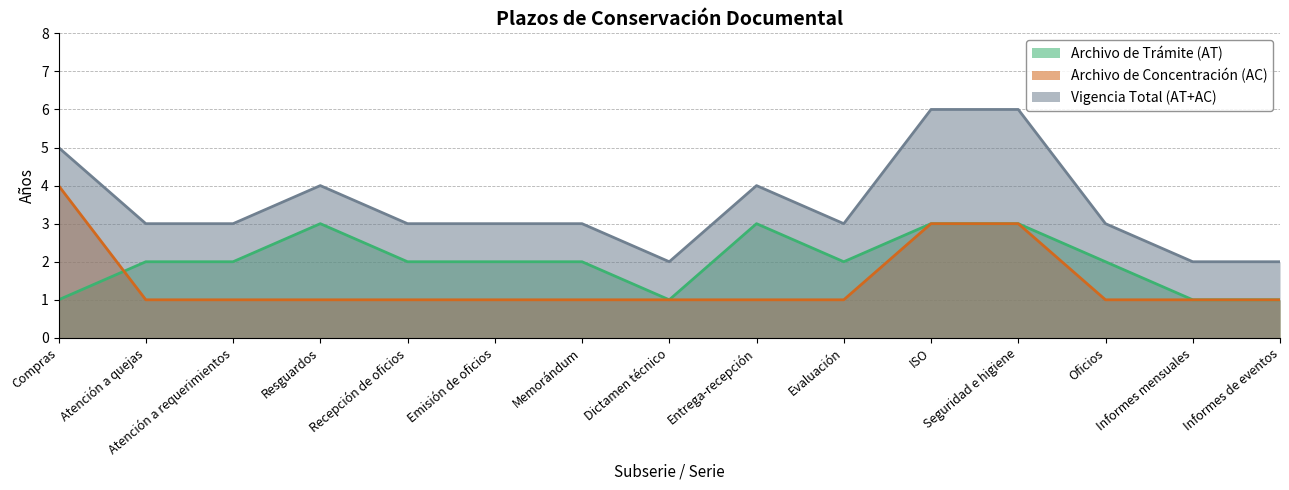

How many Vigencia Total (AT+AC) values are between 3 and 4?

9